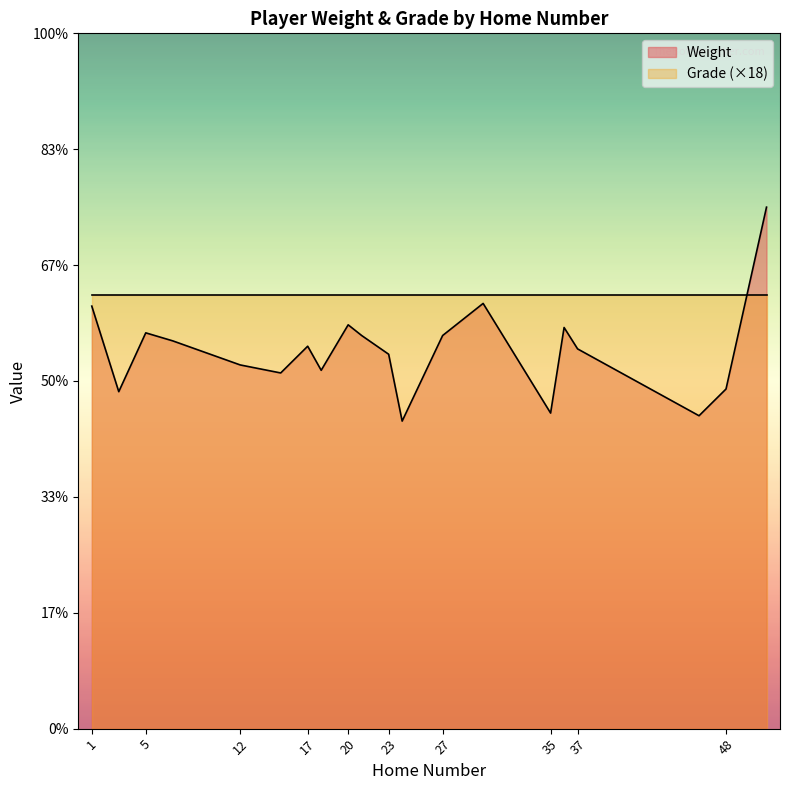

How many data points are less than 143?

10